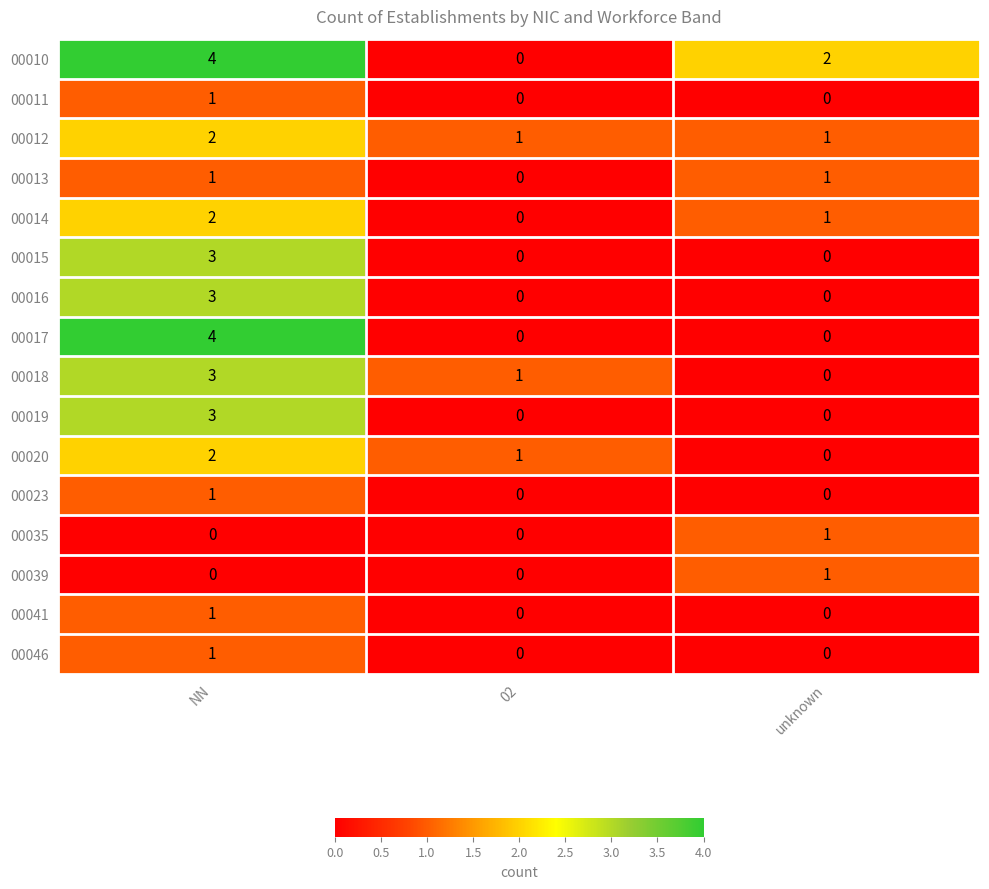

The value of 00023 at NN is 1. True or false?

True